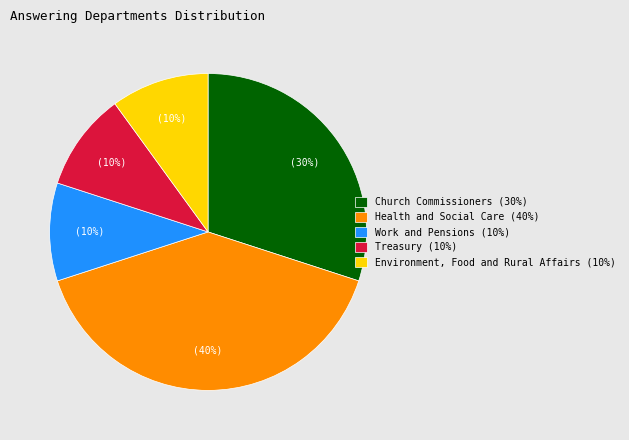

To the nearest percent, what is the difference between the largest and smallest slice percentages?

30%